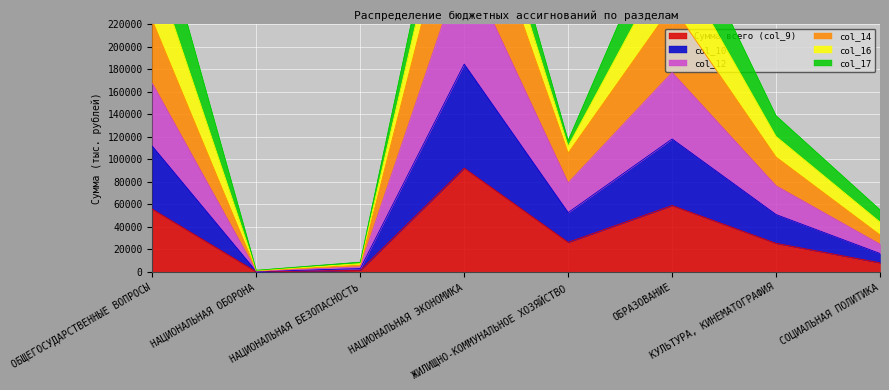

True or false: col_12 has more than 2 points higher than both neighbors.

False